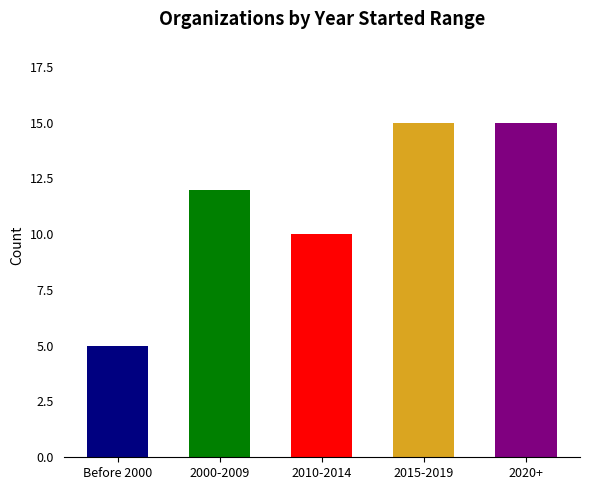

Reading left to right, what are all the values shown in this chart?

Before 2000=5	2000-2009=12	2010-2014=10	2015-2019=15	2020+=15